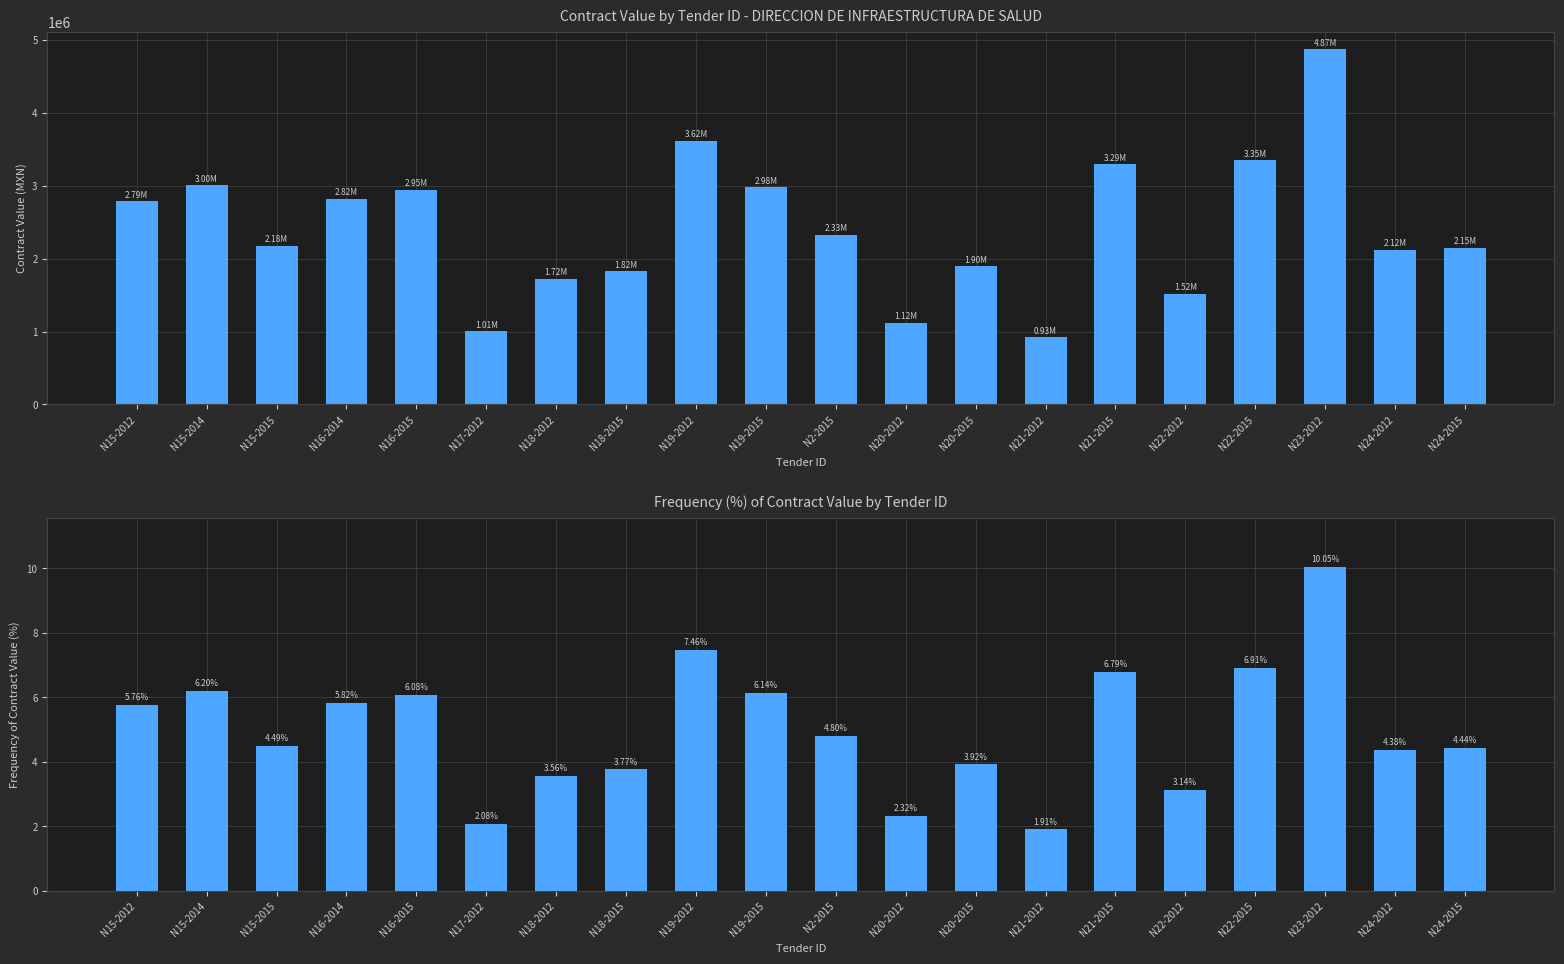

What is the maximum value shown in the chart?

10.0